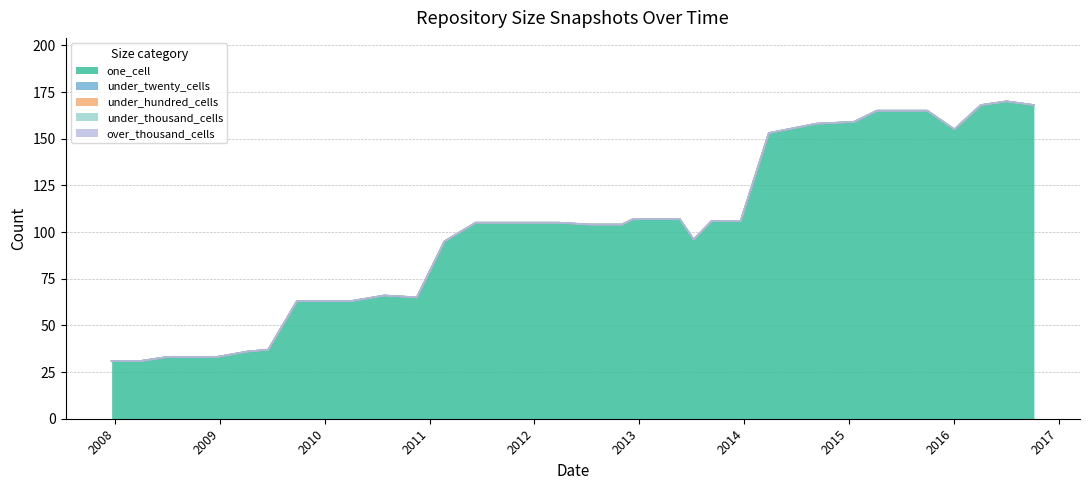

The over_thousand_cells series shows 0 at 2013-05-21. True or false?

True